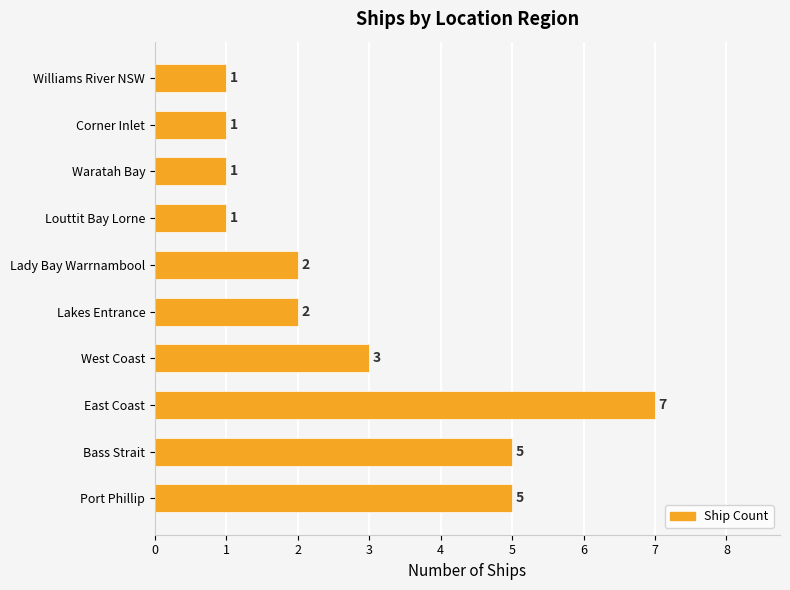

How many bars are there in total?

10